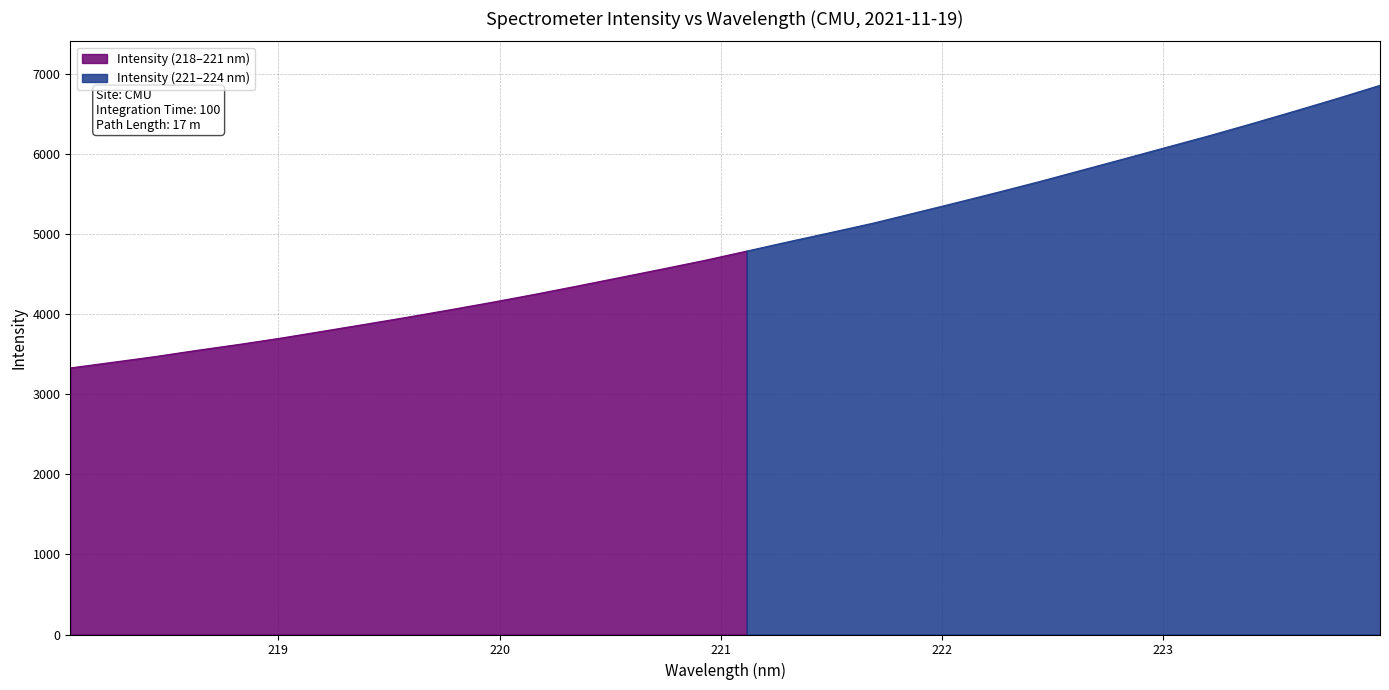

Approximately how many times larger is the value at 220.1623 compared to 223.0264?

0.7